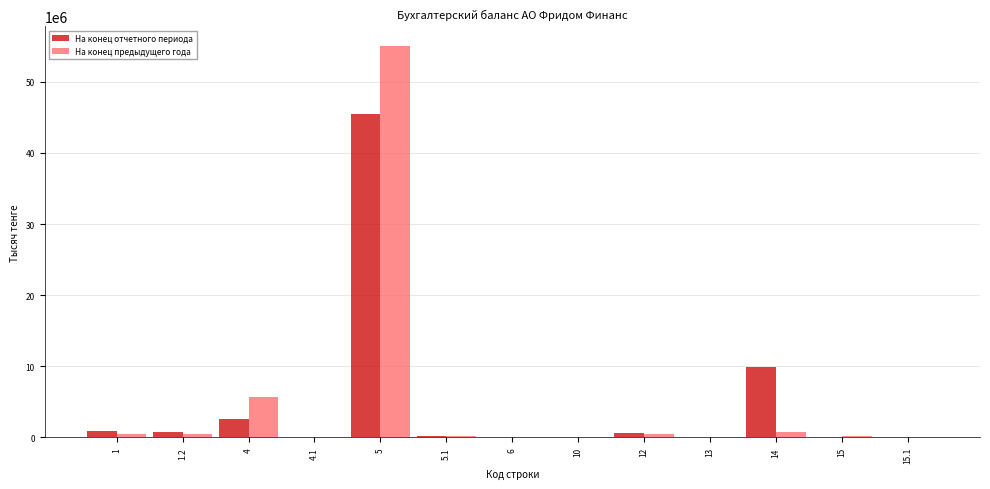

At which category is the sum across all series the highest?

5